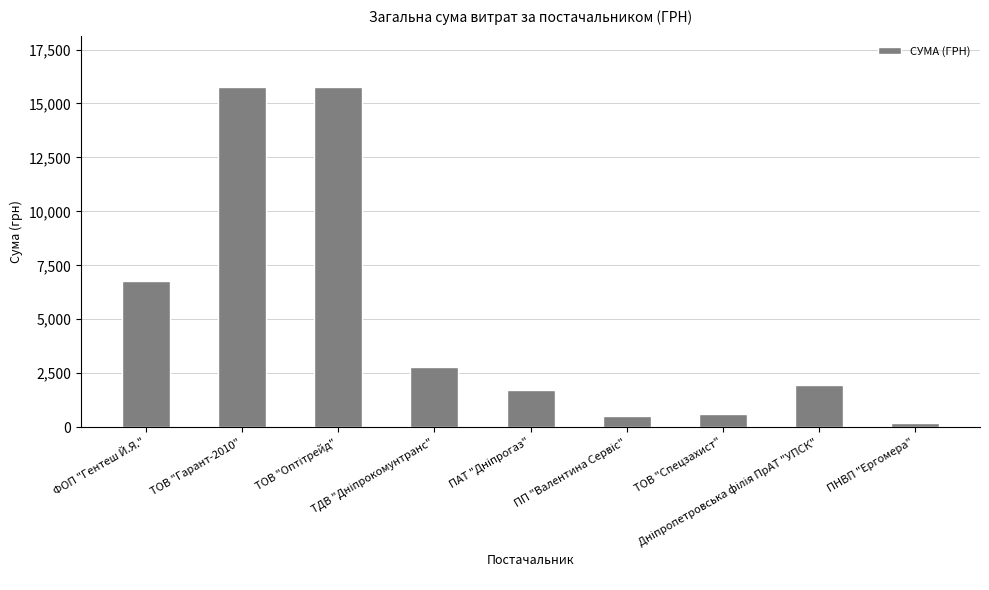

What is the greatest value displayed?

15776.0